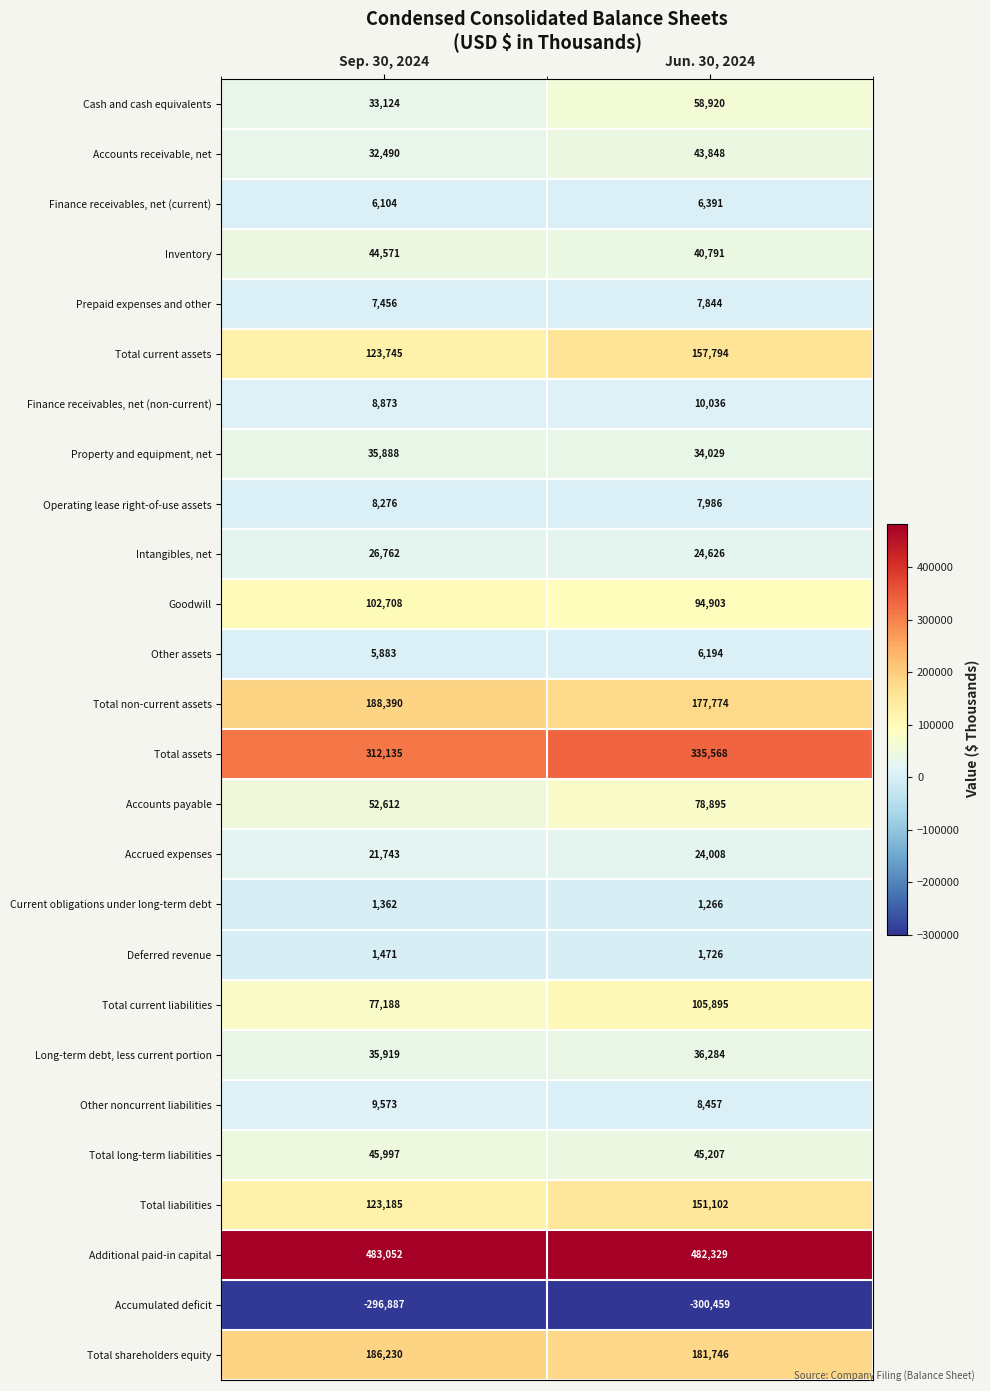

Which series has the widest spread of values?

Total current assets